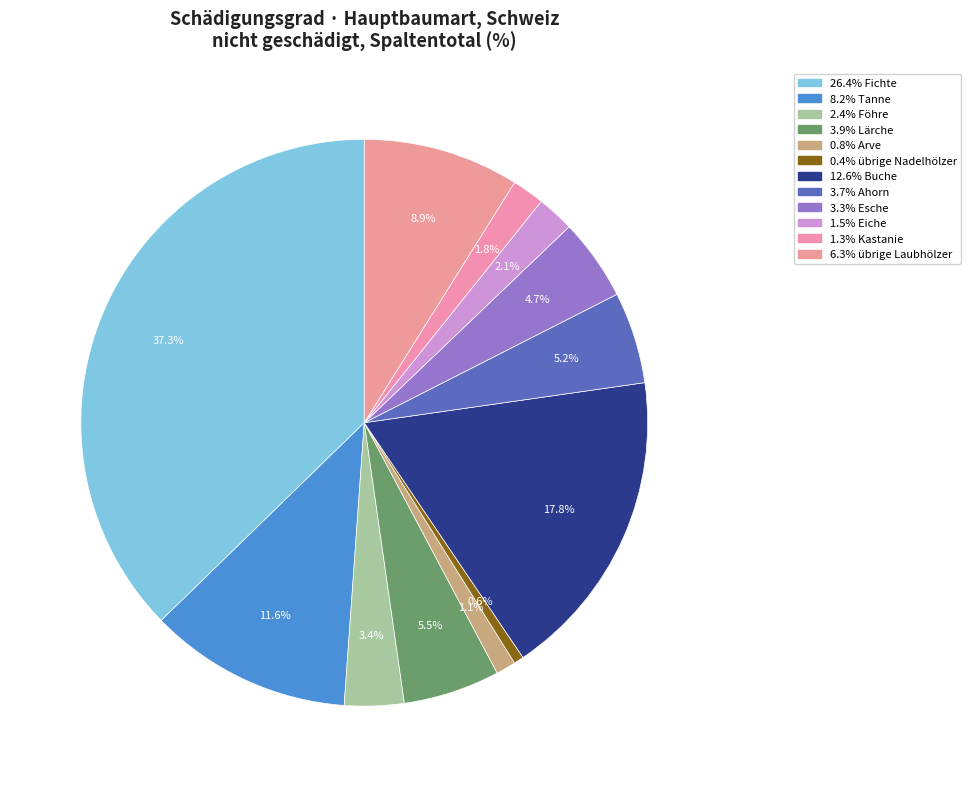

Does any single category account for the majority?

No